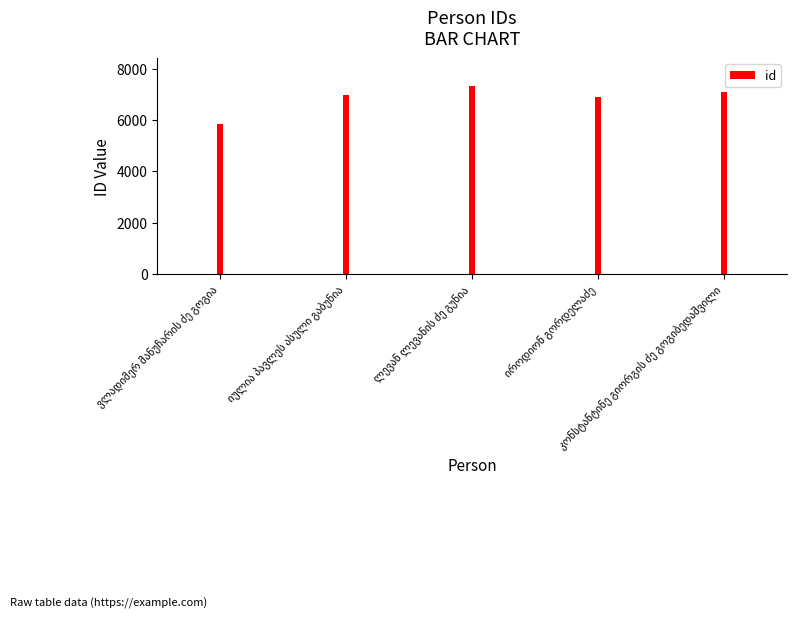

Approximately how many times larger is the value at ლევან ლევანის ძე გუნია compared to კონსტანტინე გიორგის ძე გოგიბედაშვილი?

1.0